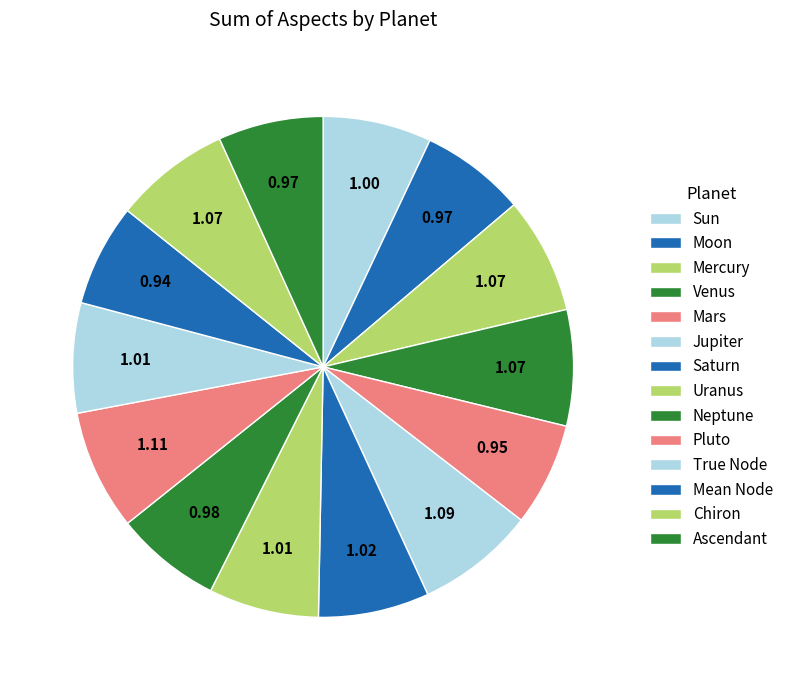

Count the number of slices in the pie.

14